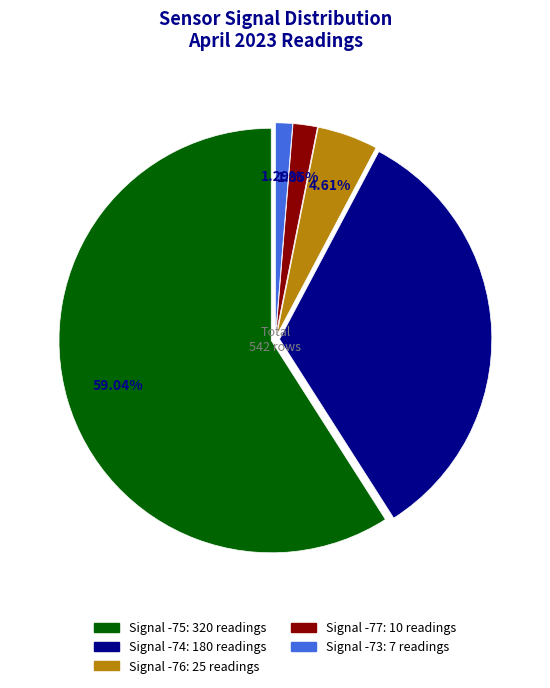

Count the number of slices in the pie.

5